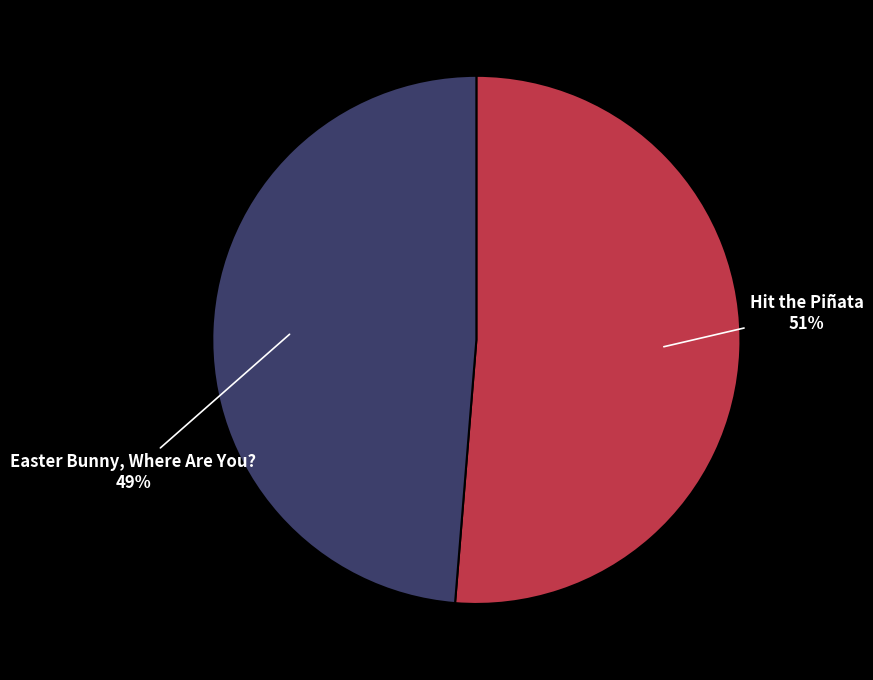

True or false: Hit the Piñata accounts for 51% of the total.

True